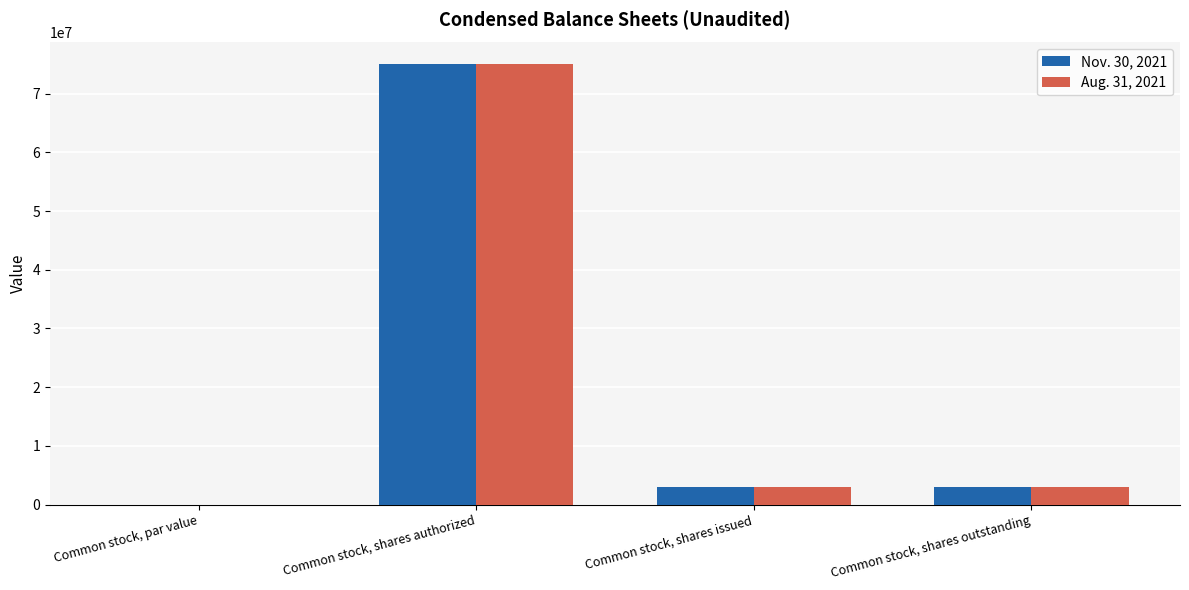

What is the sum of all Nov. 30, 2021 values?

80940000.0